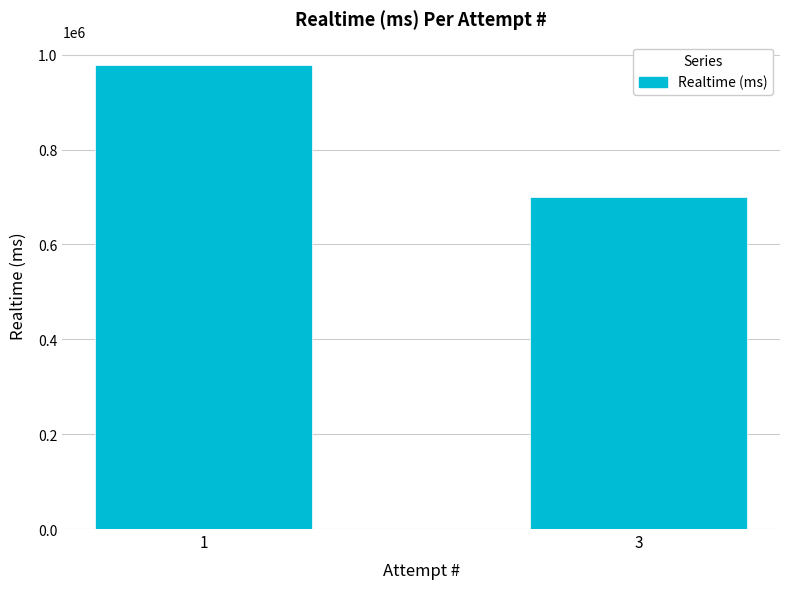

What is the difference between the maximum and minimum values?

277761